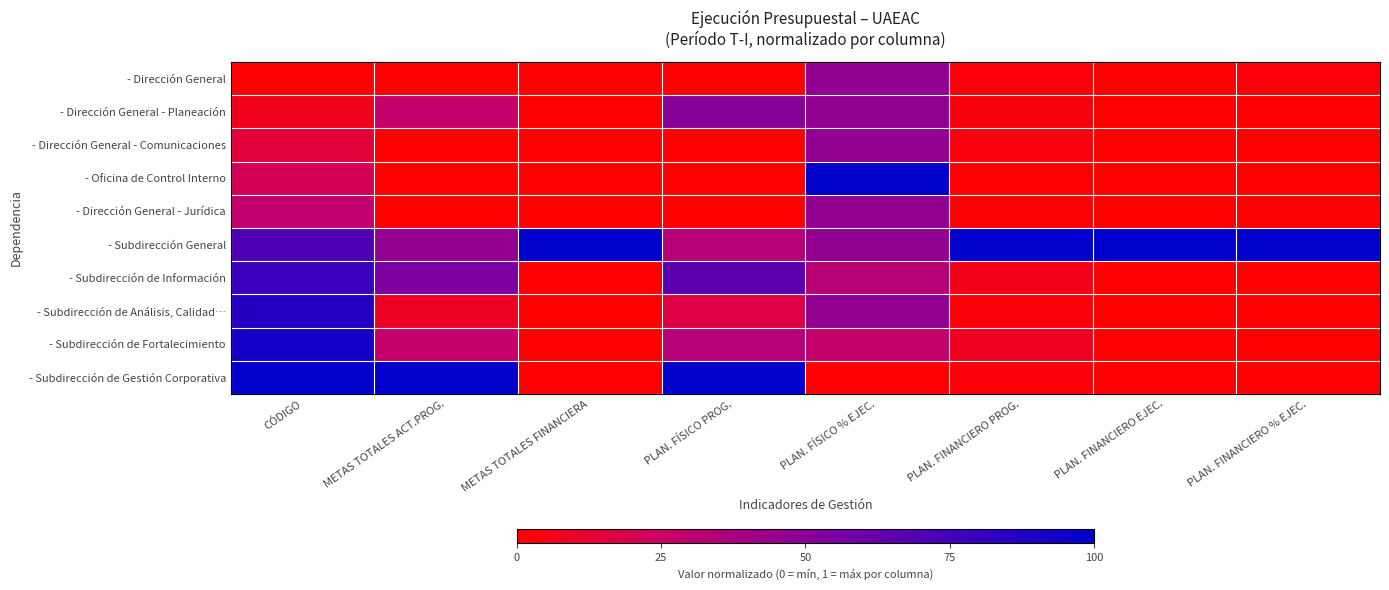

Between CÓDIGO and PLAN. FÍSICO PROG., which series saw the biggest shift?

- Subdirección de Análisis, Calidad…